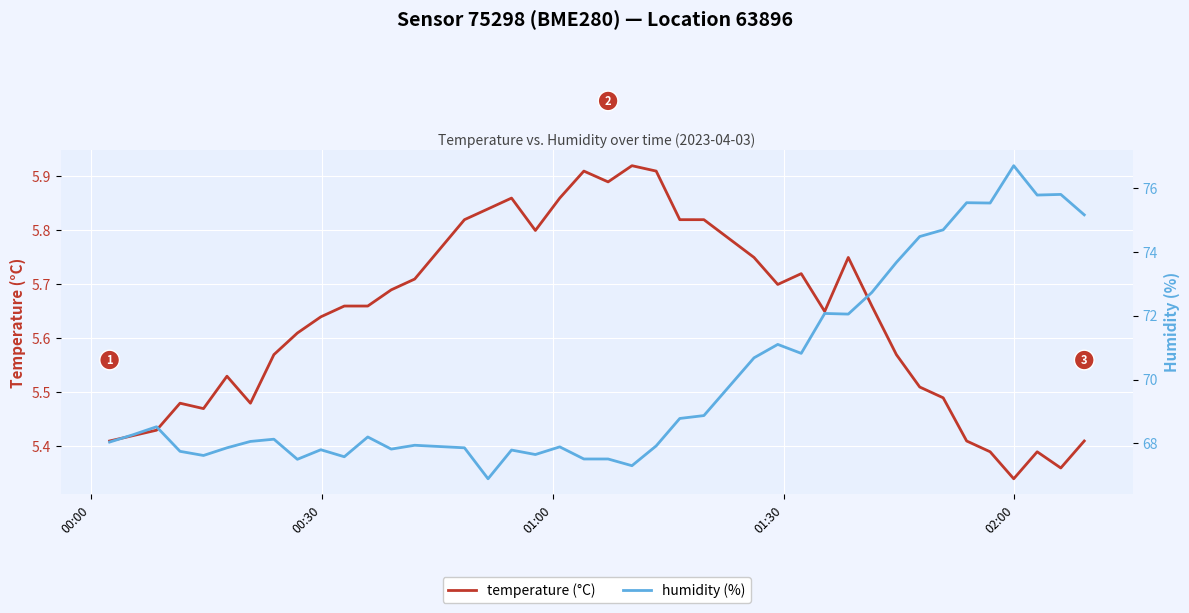

What is the difference between the second highest and second lowest values in the humidity (%) series?

8.5